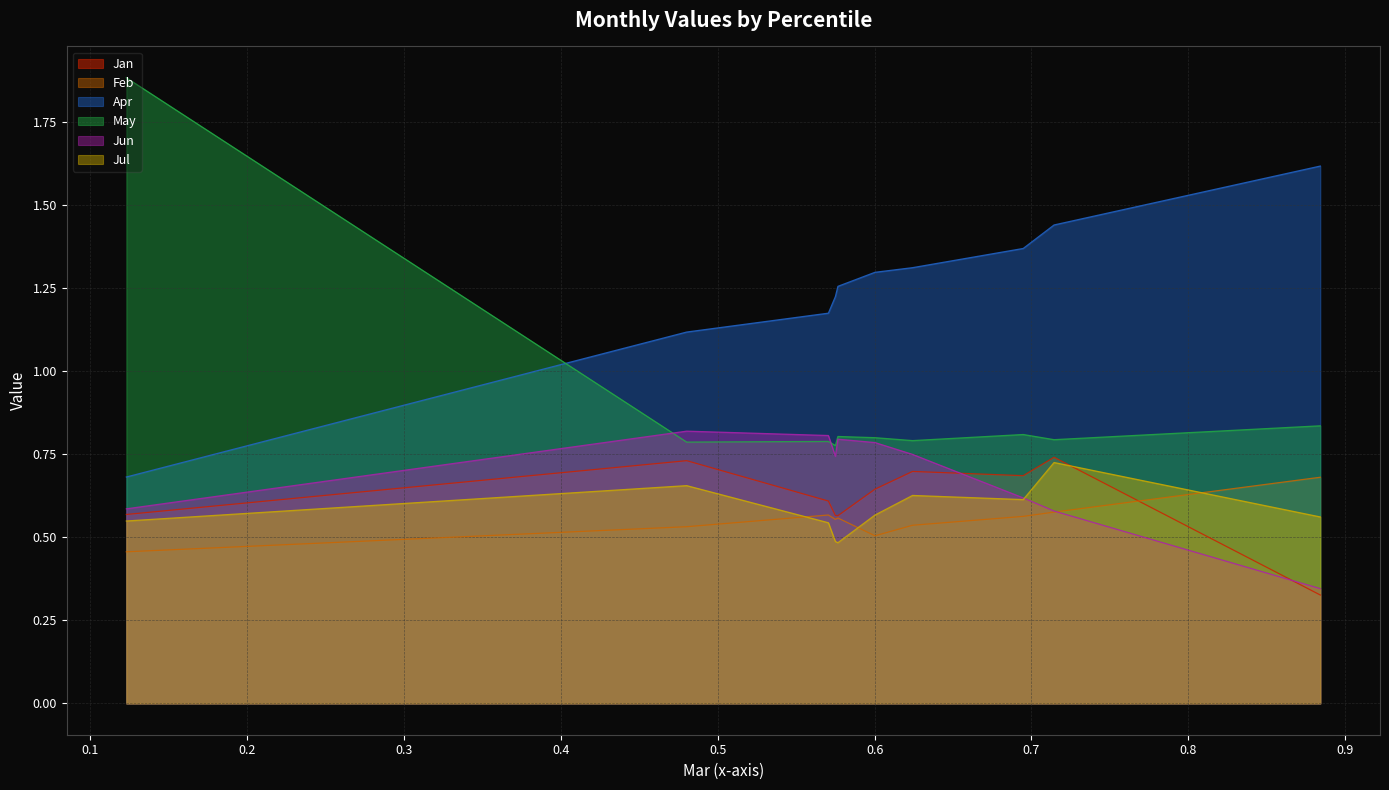

Which series ends up on top after the final intersection of Feb and Jul?

Feb